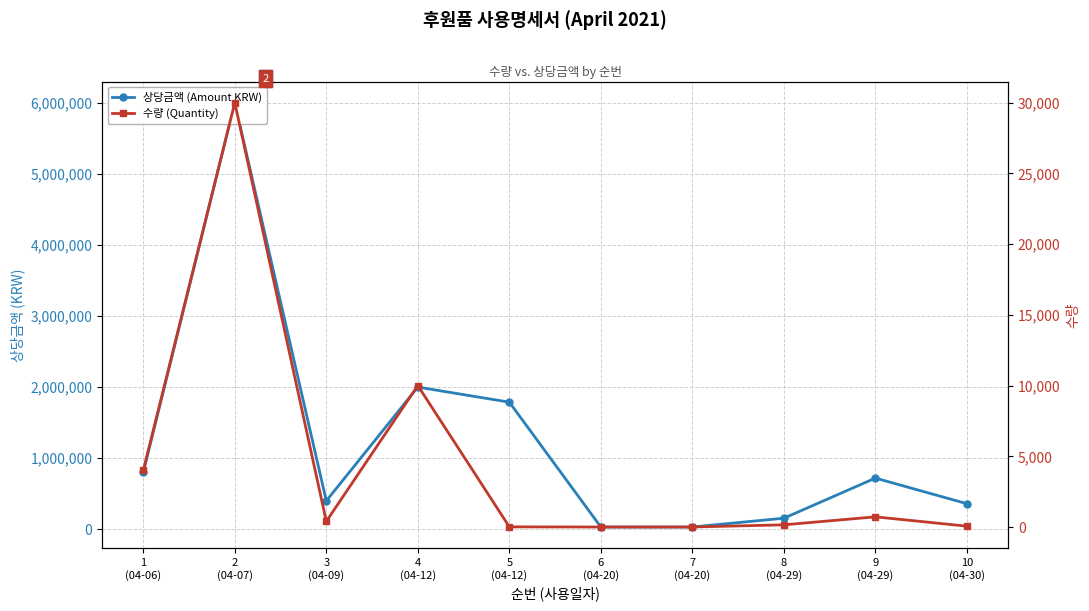

Which series has the largest total across all categories?

상당금액 (Amount KRW)